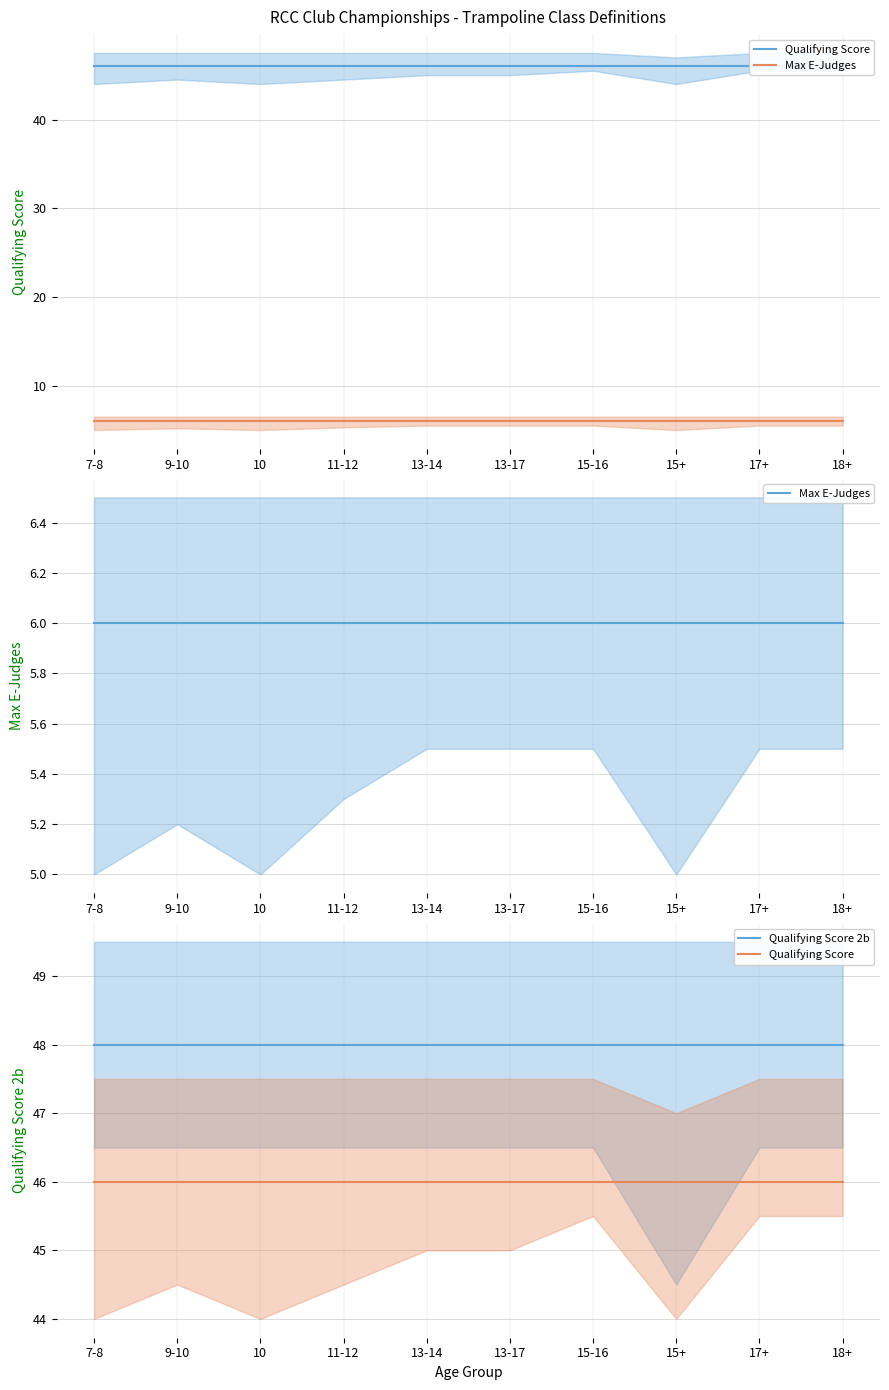

At how many categories does at least one series exceed 38?

10